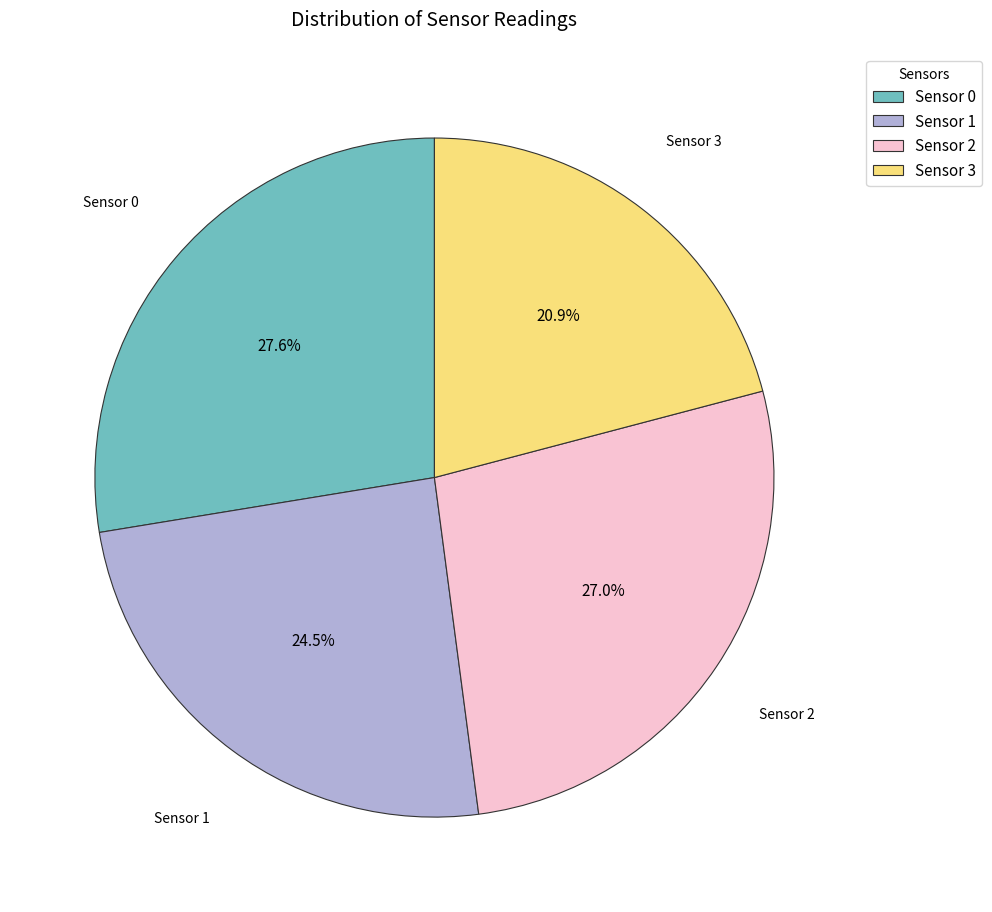

Which slice is the largest?

Sensor 0